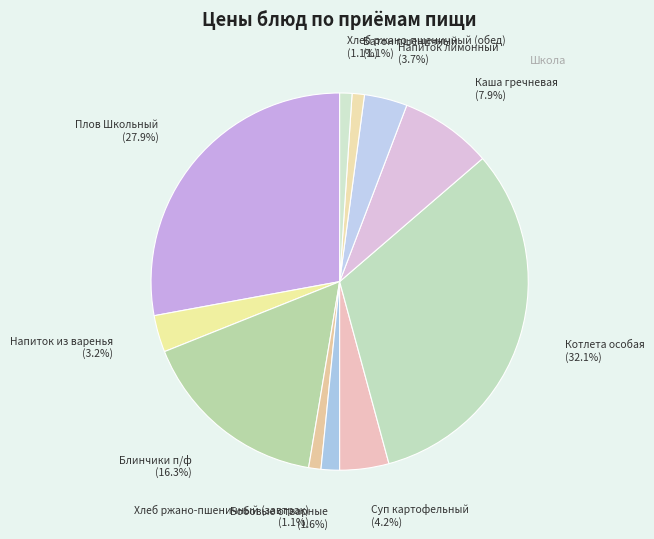

Does any single category account for the majority?

No